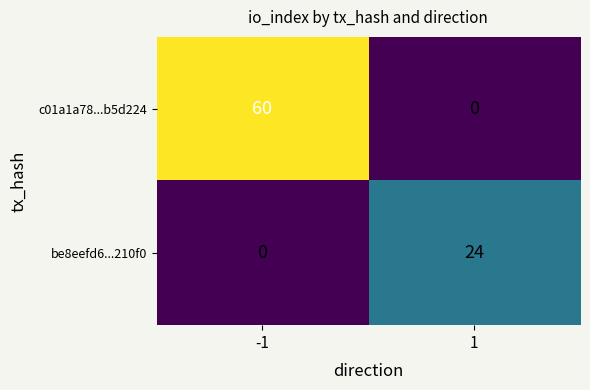

What is the difference between the c01a1a78...b5d224 values at -1 and 1?

60